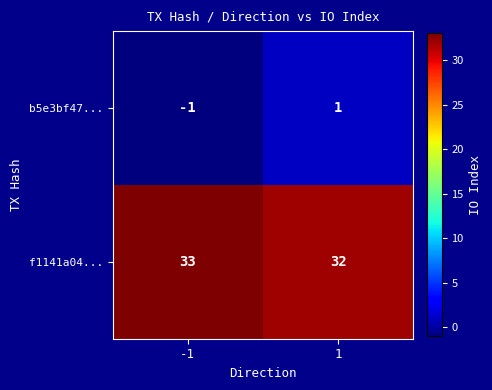

Read the f1141a04... value at -1.

33